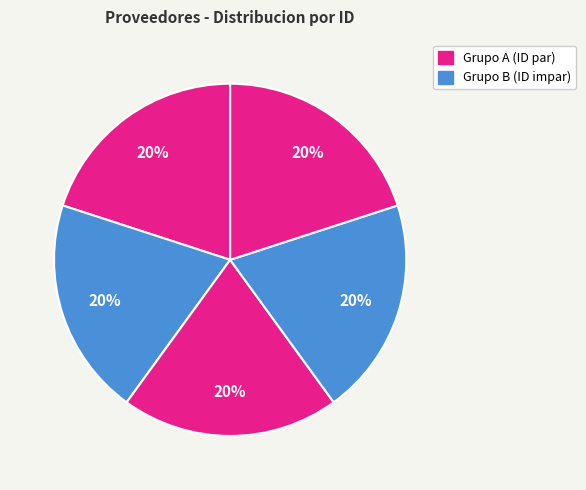

Count the number of slices in the pie.

5